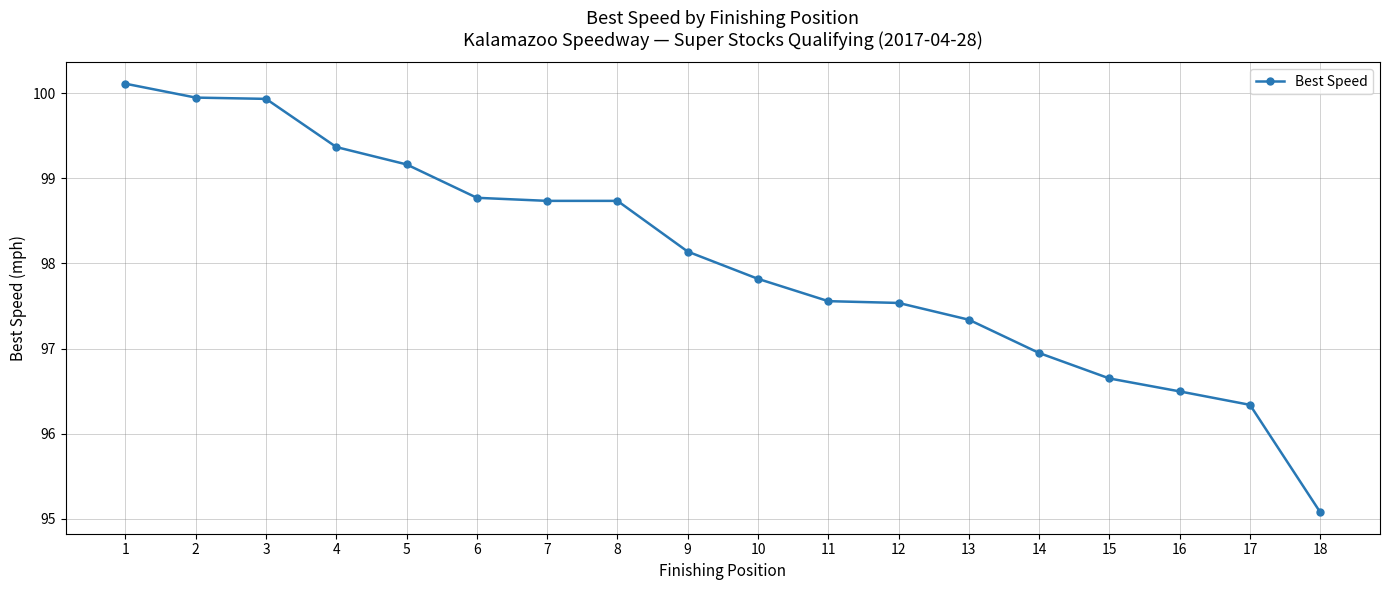

What is the value of the 2nd point from the left?

99.9